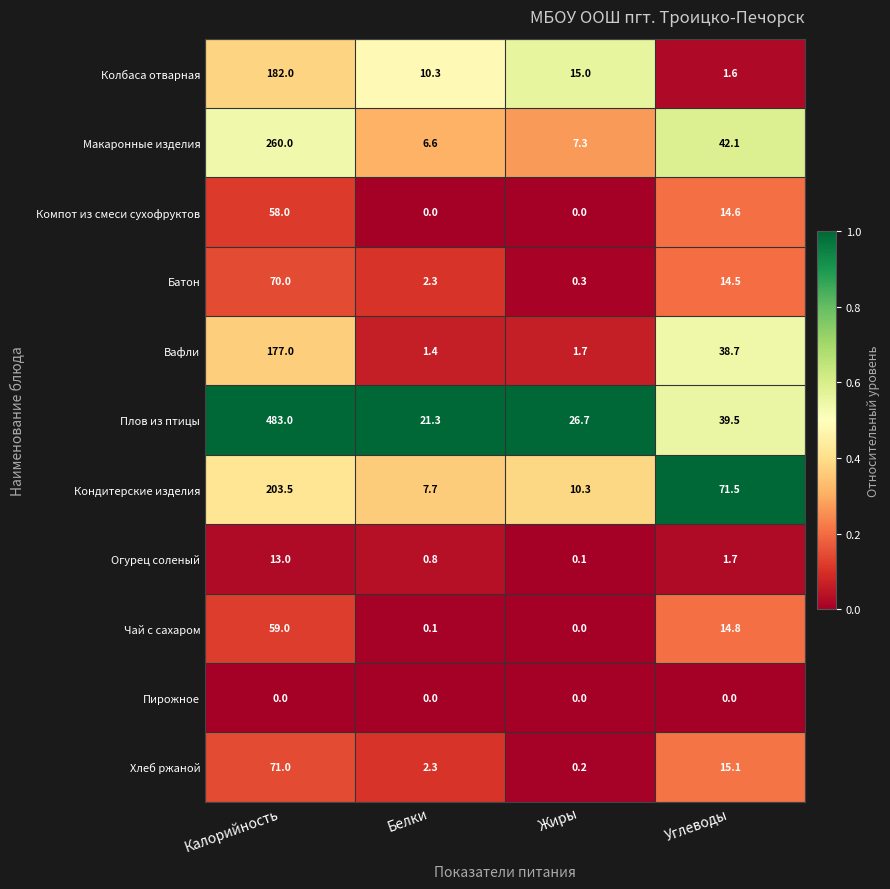

At which label does Хлеб ржаной reach its minimum?

Жиры